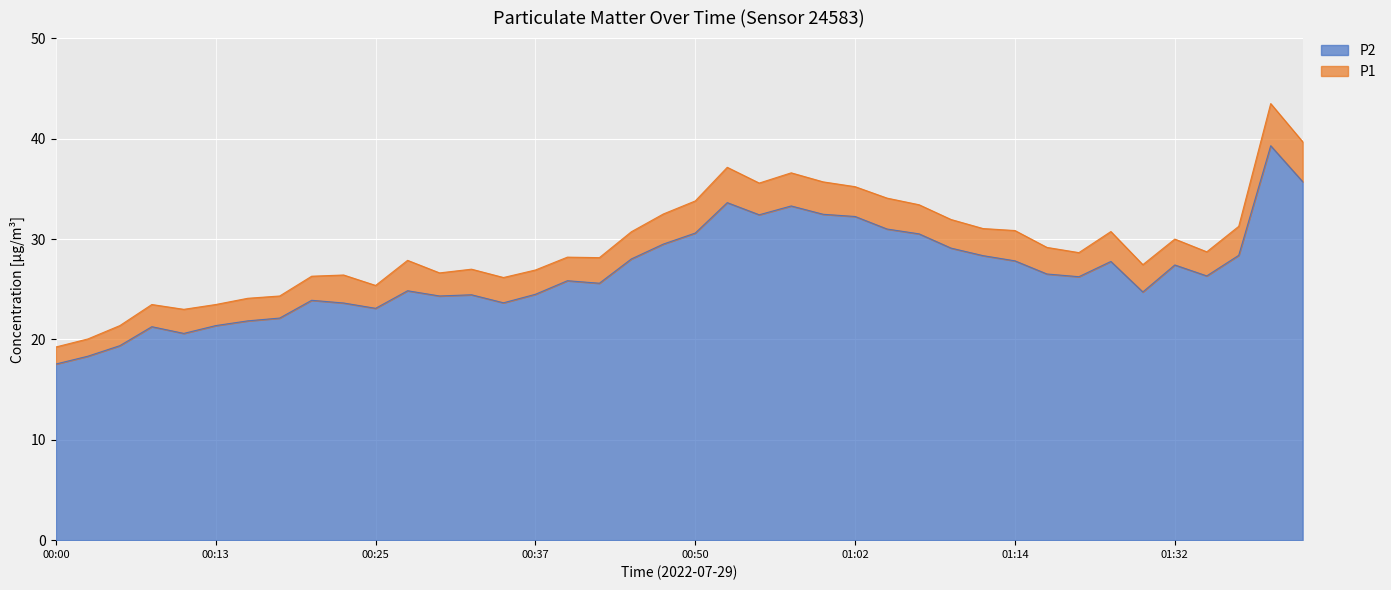

At 01:22, list the series in order from smallest to largest.

P2, P1